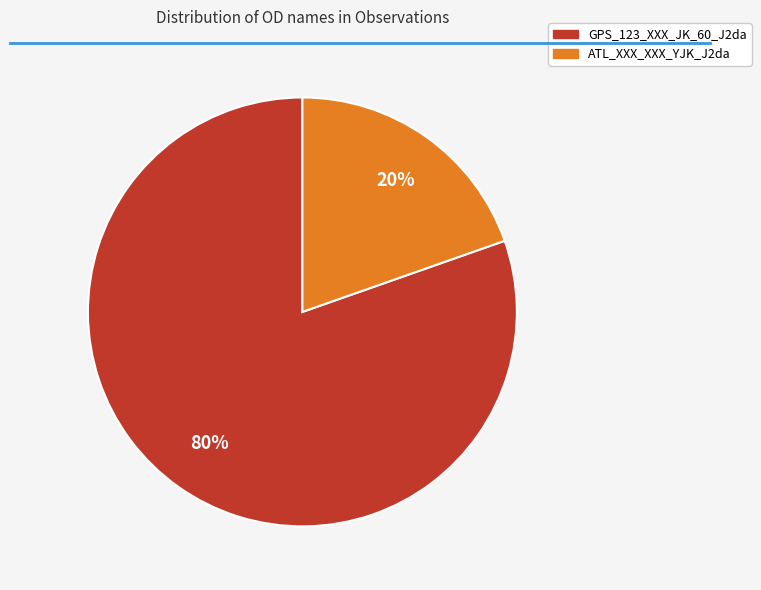

How many segments does this pie chart have?

2